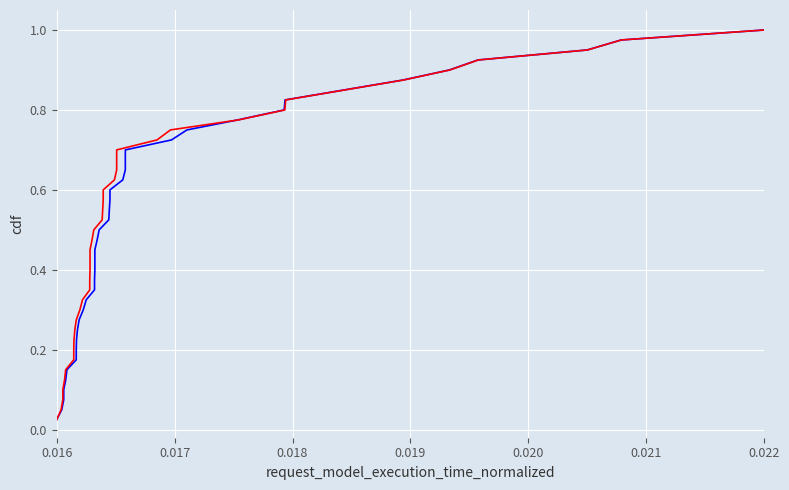

What are all the series names shown in the legend?

BASIC VAL, INV VAL